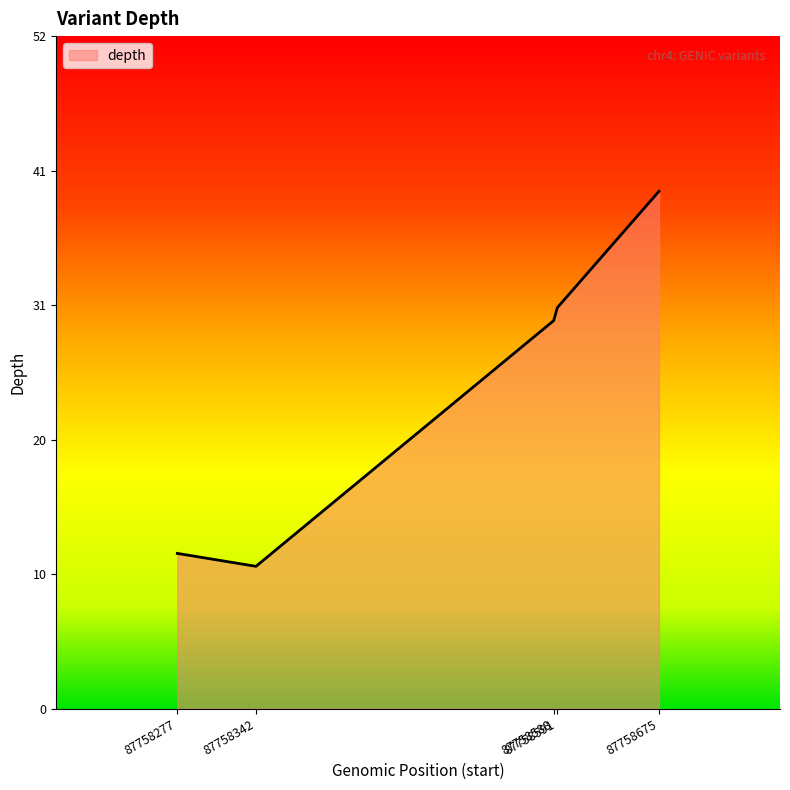

The chart shows a value of 31 at 87758591. True or false?

True